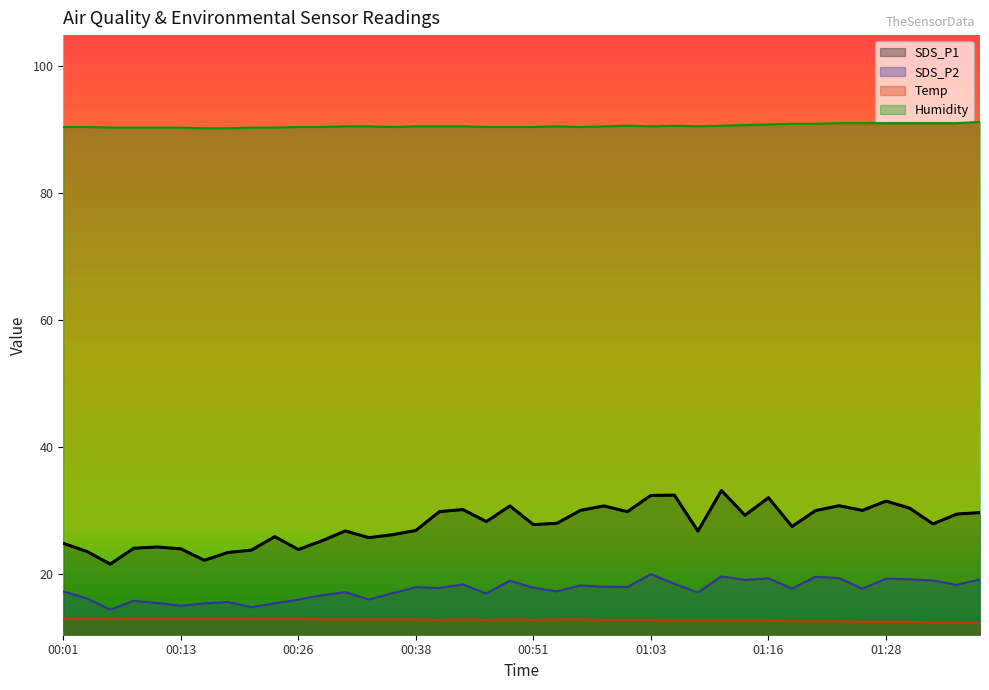

Where is the first local maximum for SDS_P2?

00:08